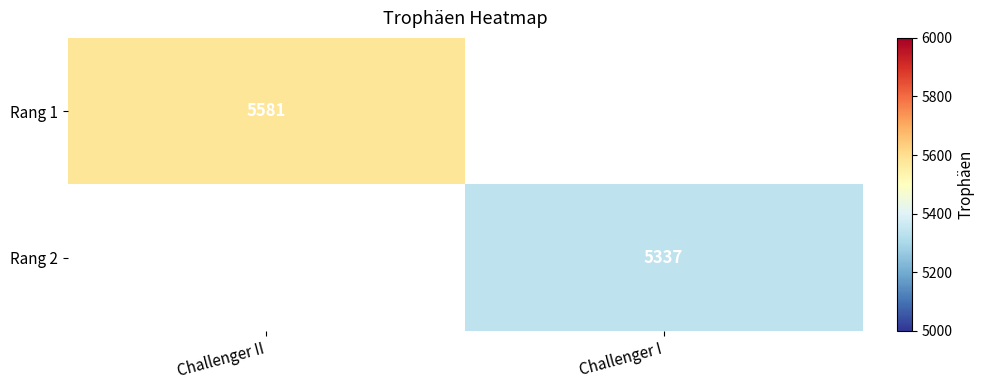

At which category does the chart reach its minimum across all series?

Challenger I